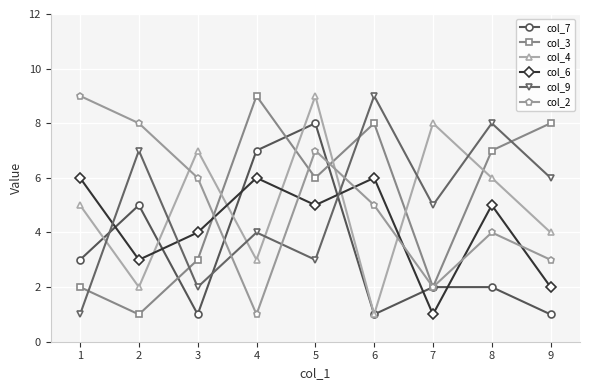

How many lines are shown in the chart?

6